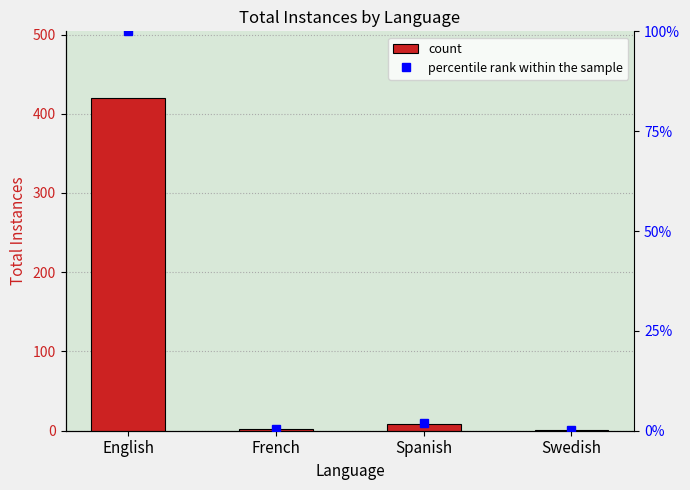

The chart shows a value of 1 at Swedish. True or false?

True